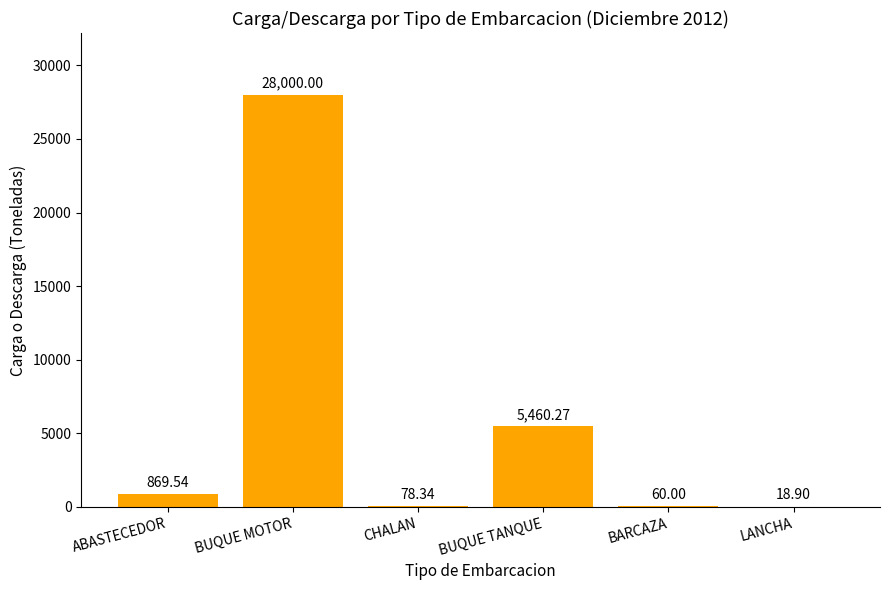

At which label does the data first exceed 869?

ABASTECEDOR